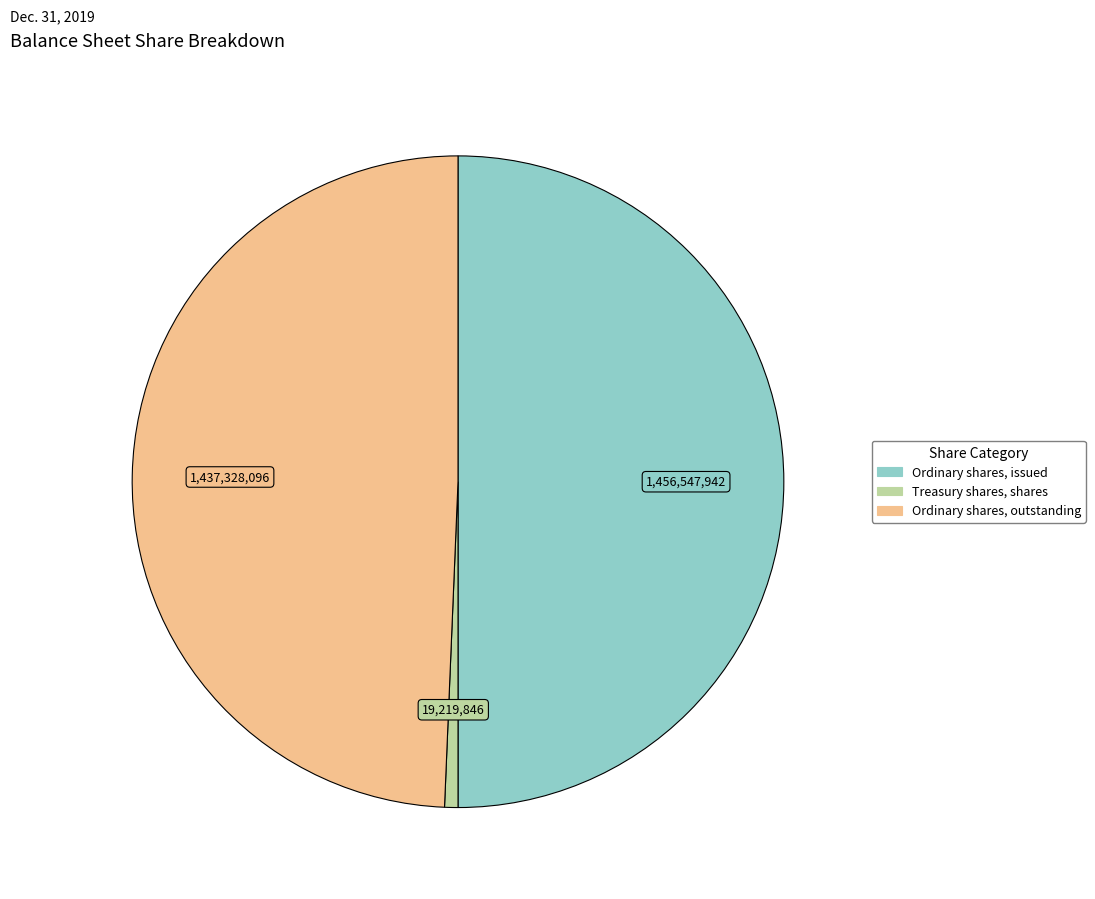

Does Ordinary shares, outstanding represent more than half of the total?

No